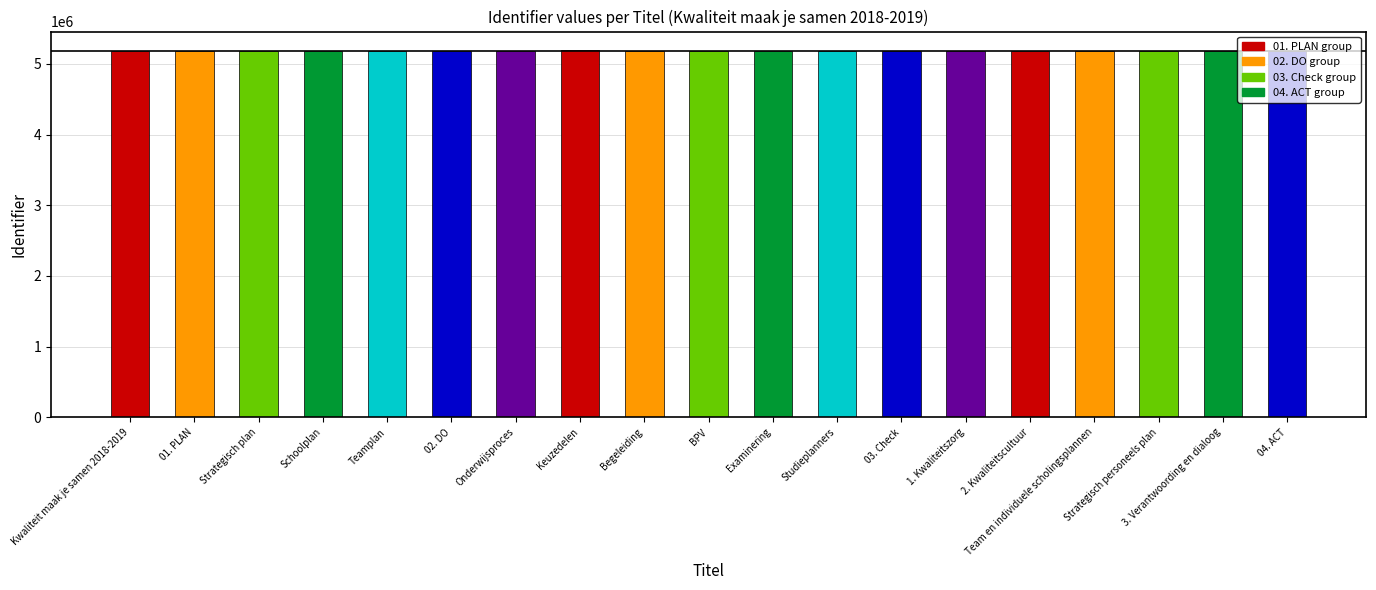

Does the chart contain any negative values?

No